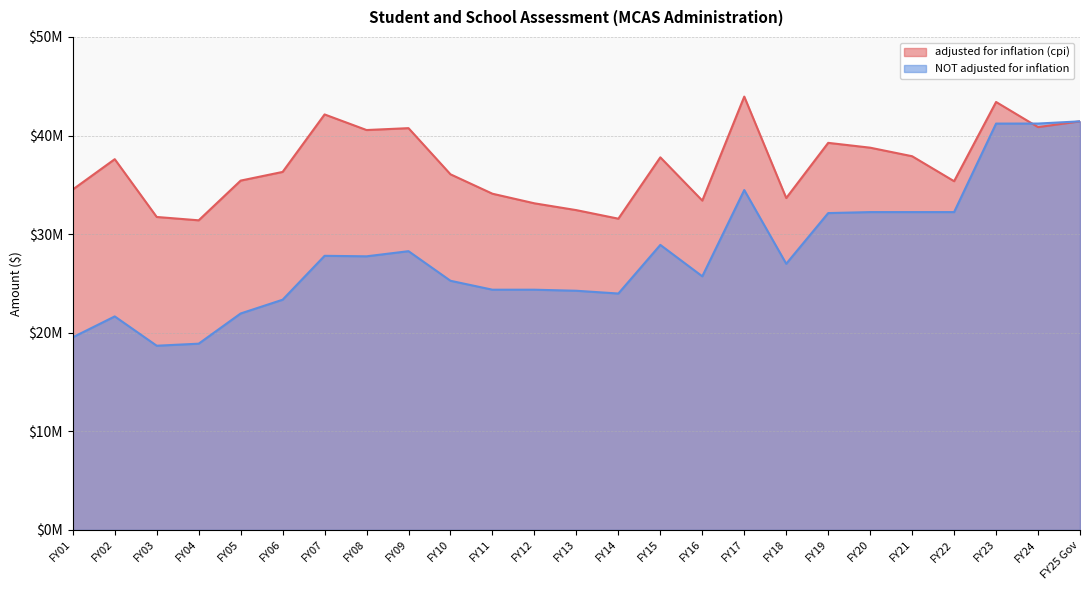

Is it true that NOT adjusted for inflation equals 7644189 at FY07?

False